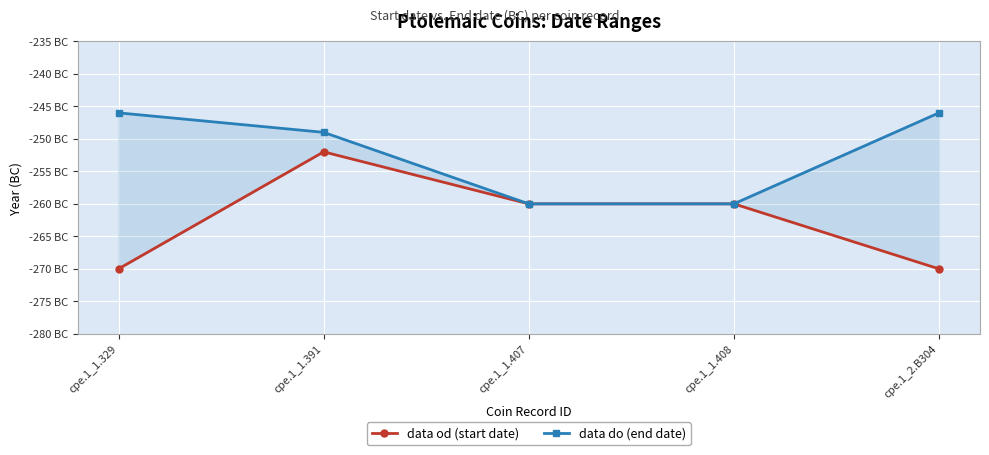

How many series are shown in this chart?

2